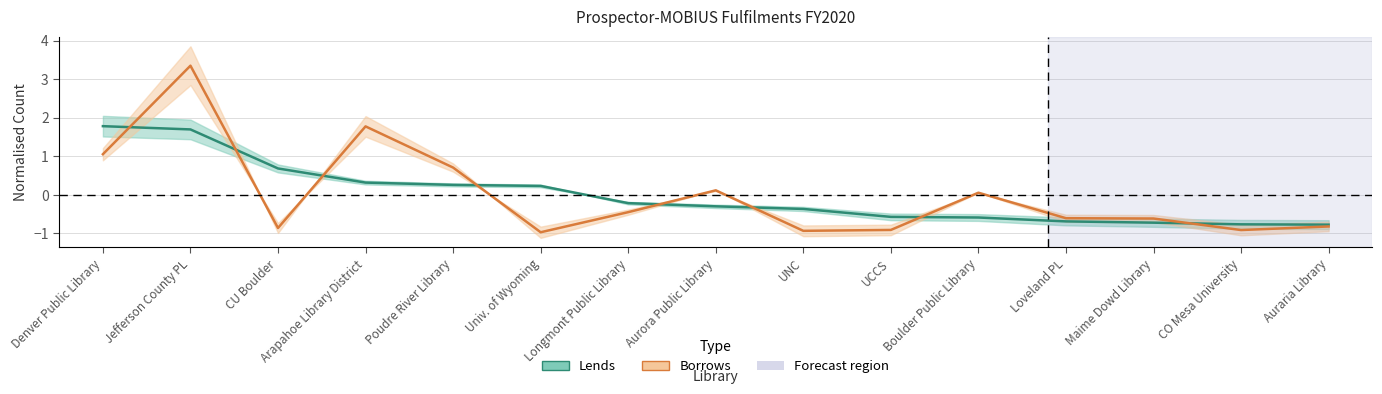

How many data points in Borrows are above 0?

6